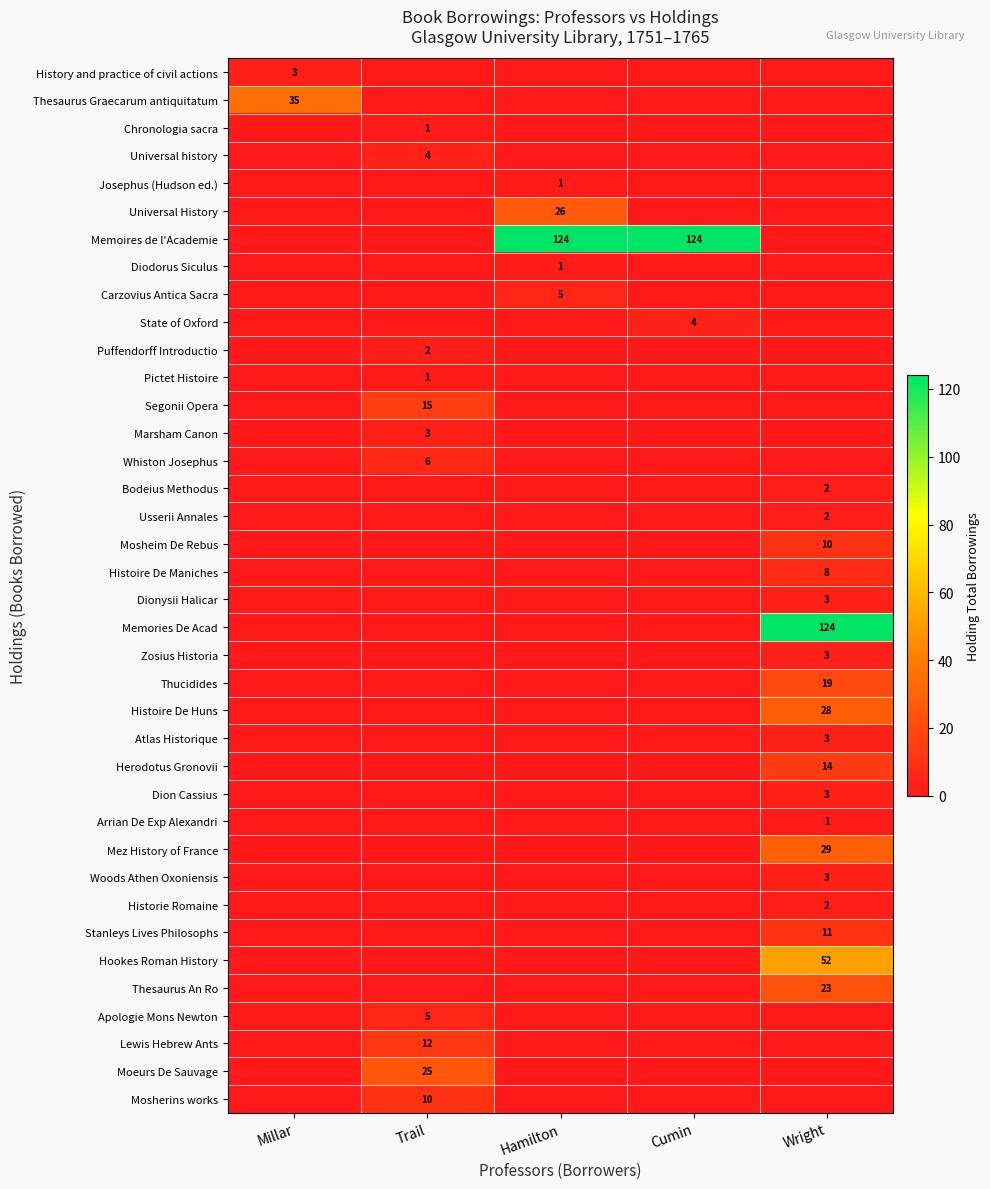

The row_2 series shows 1 at Trail. True or false?

True